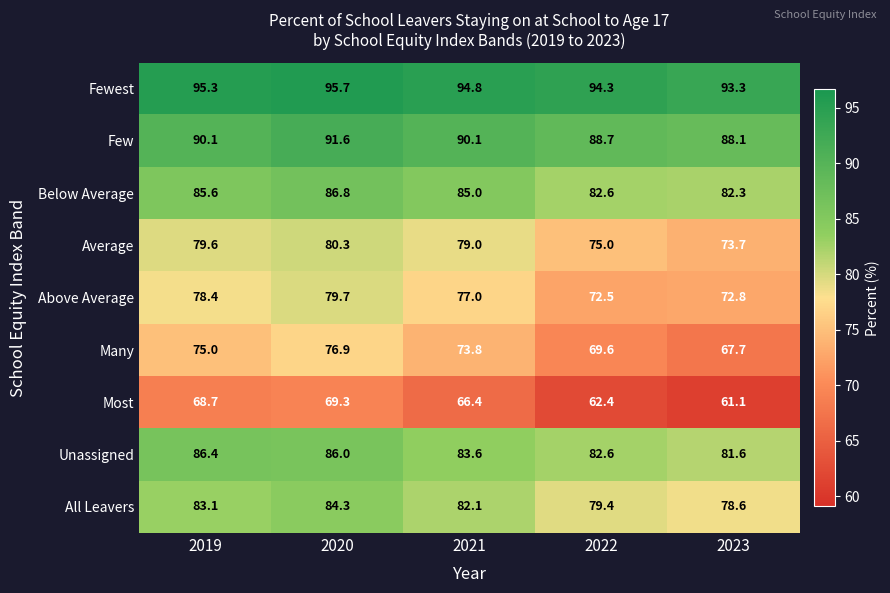

What is the maximum value for Below Average?

86.8